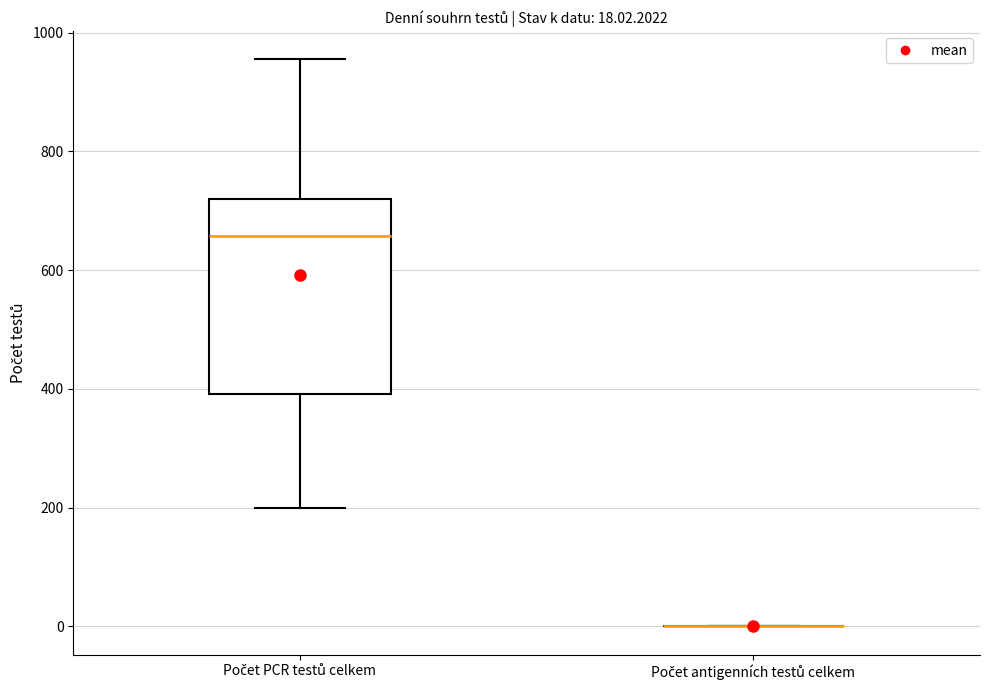

Comparing the boxes themselves (not the whiskers), which one is the tallest?

Počet PCR testů celkem